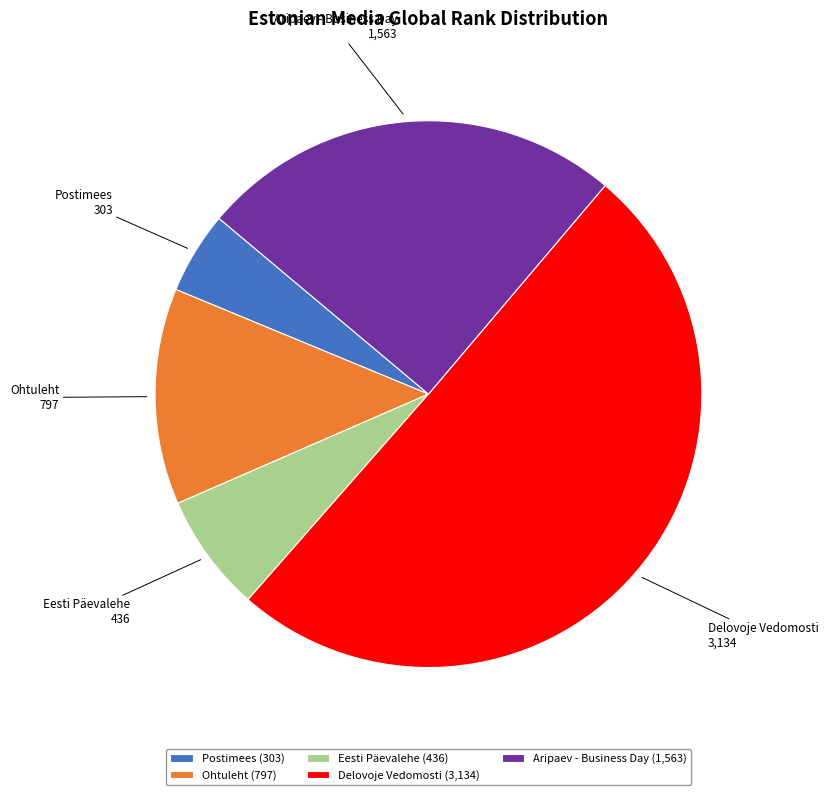

Is it true that Eesti Päevalehe is 19% of the pie?

False